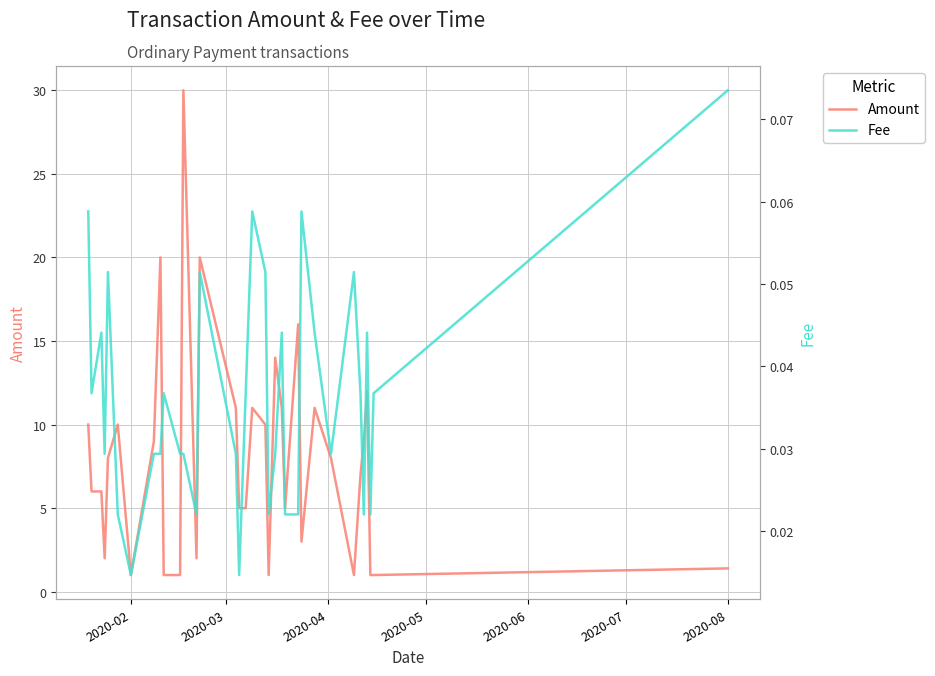

How many lines are shown in the chart?

2